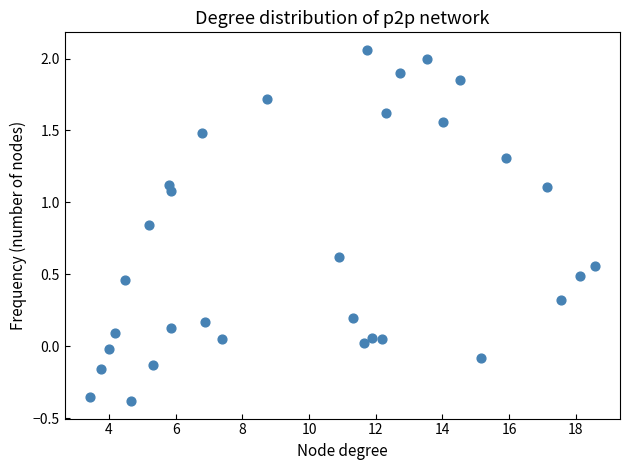

What is the range of Y values (max minus min)?

2.4